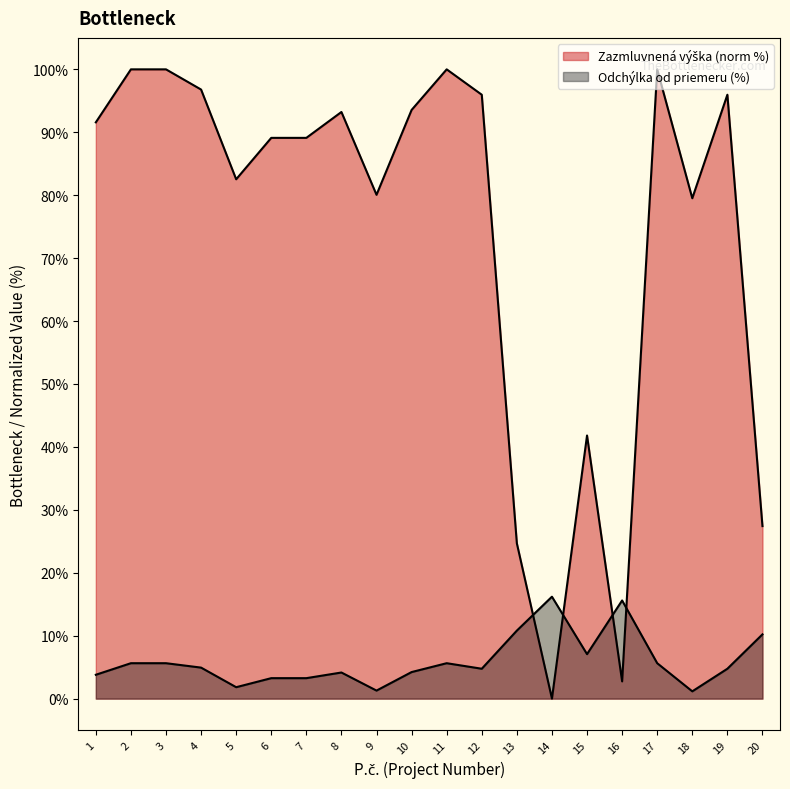

How many lines are shown in the chart?

2